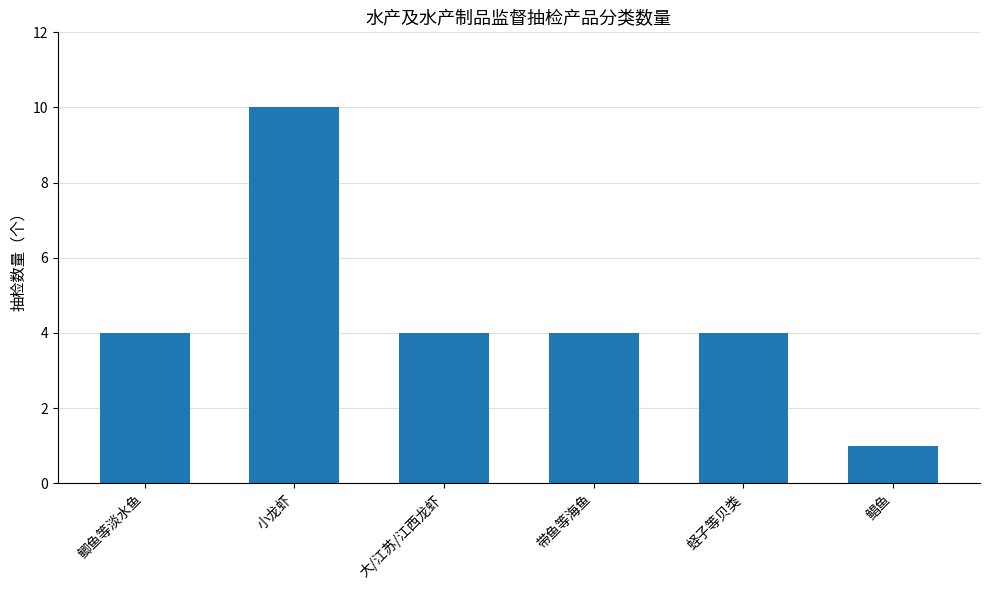

Does the chart contain stacked bars?

No